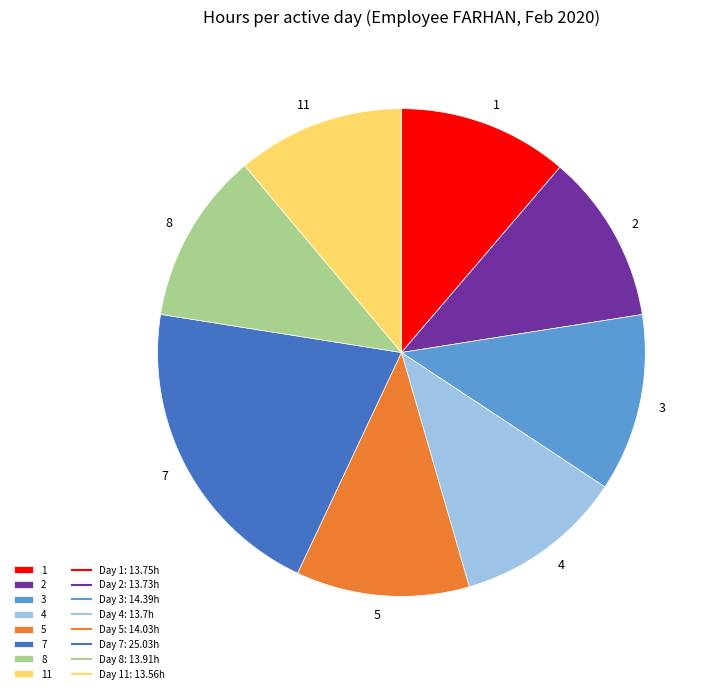

How many segments does this pie chart have?

8